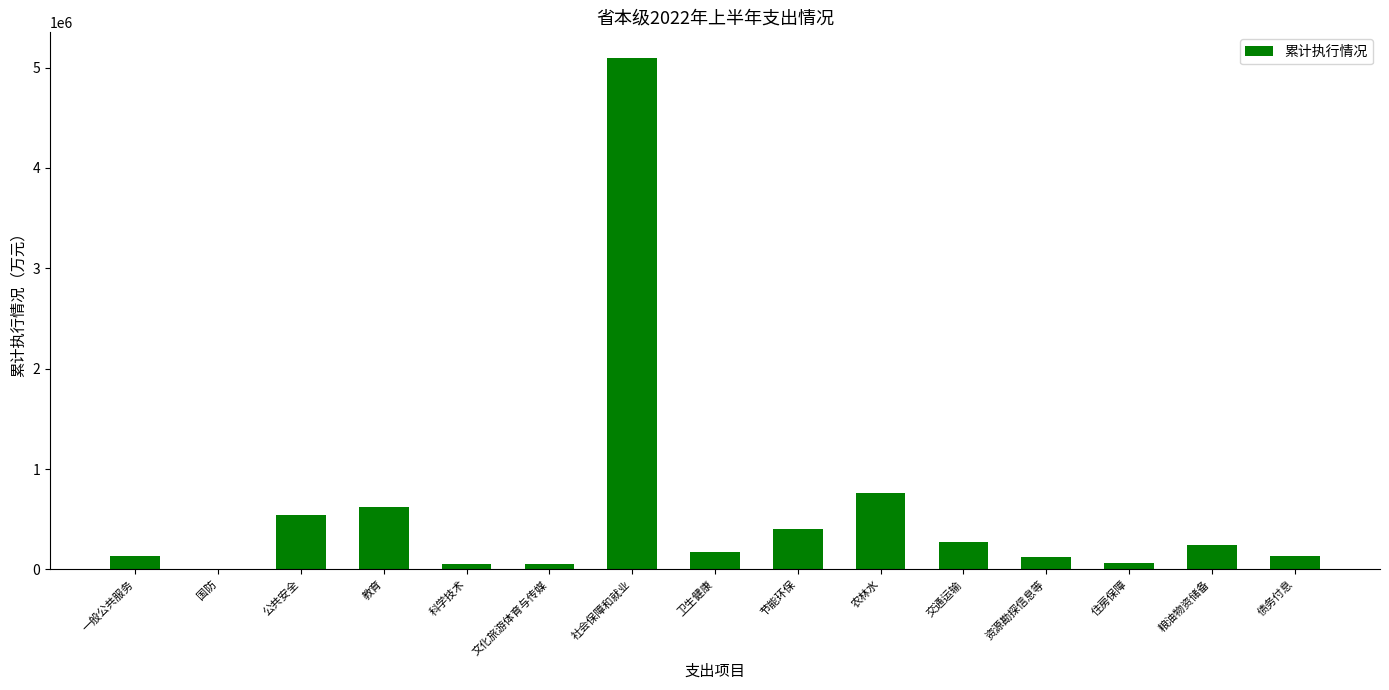

At which category does the chart reach its peak across all series?

社会保障和就业